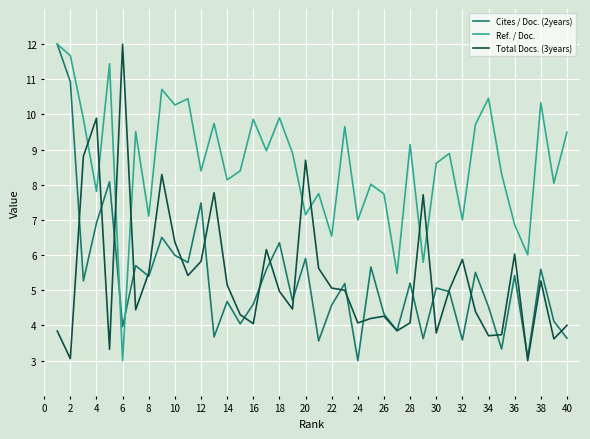

Which series has the largest total across all categories?

Ref. / Doc.